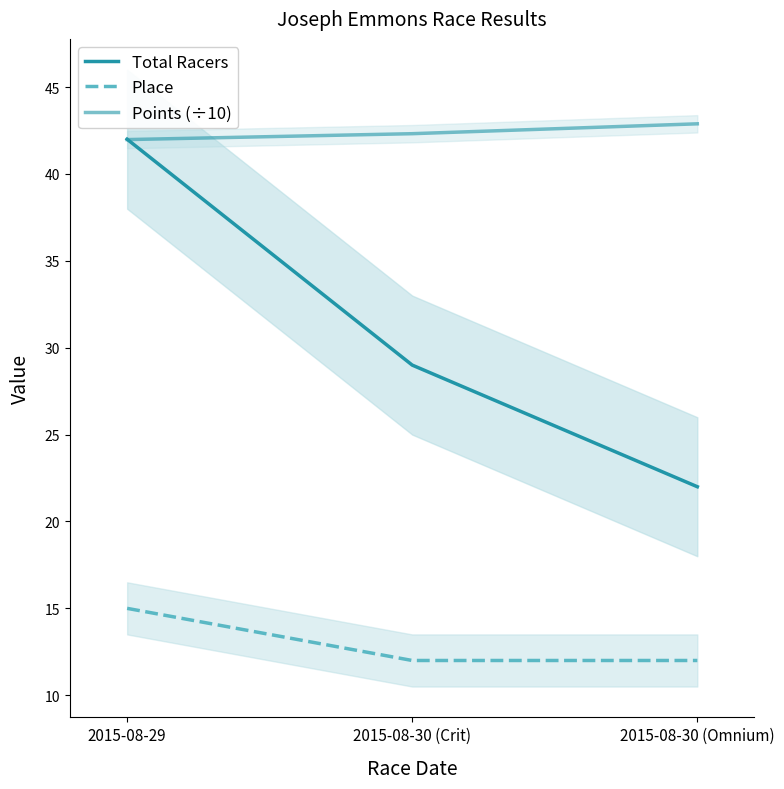

What is the label of the 3rd point from the left?

2015-08-30 (Omnium)